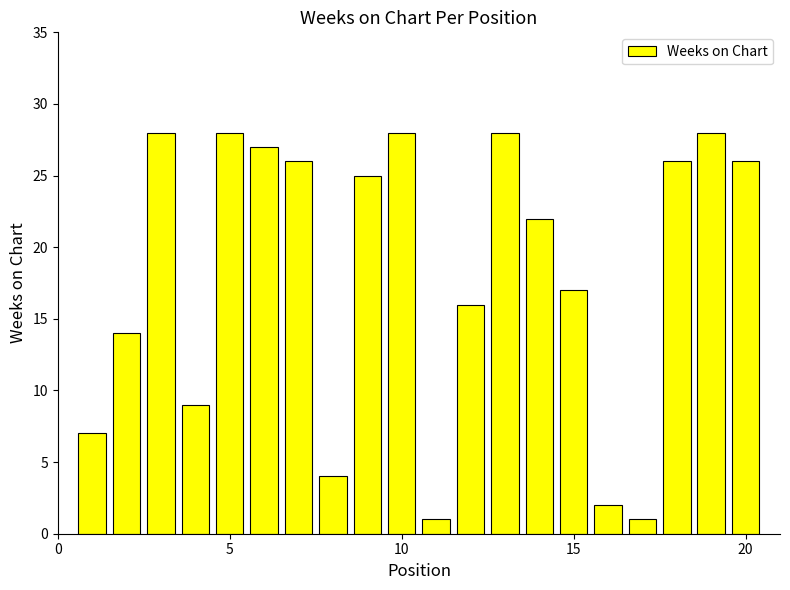

What is the difference between the maximum and minimum values?

27